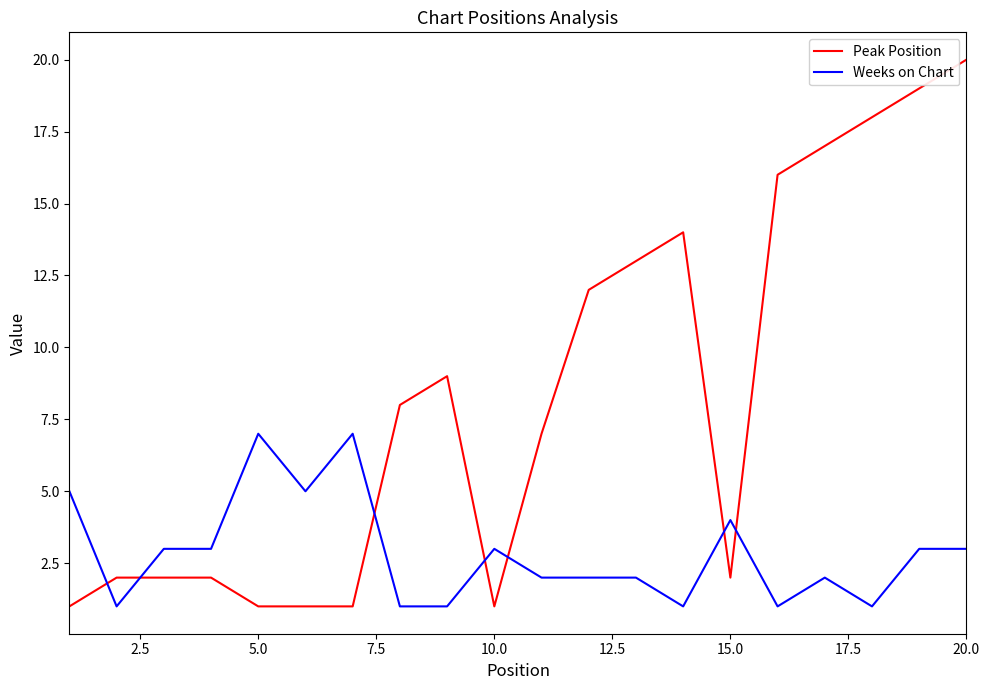

Which series has the widest spread of values?

Peak Position